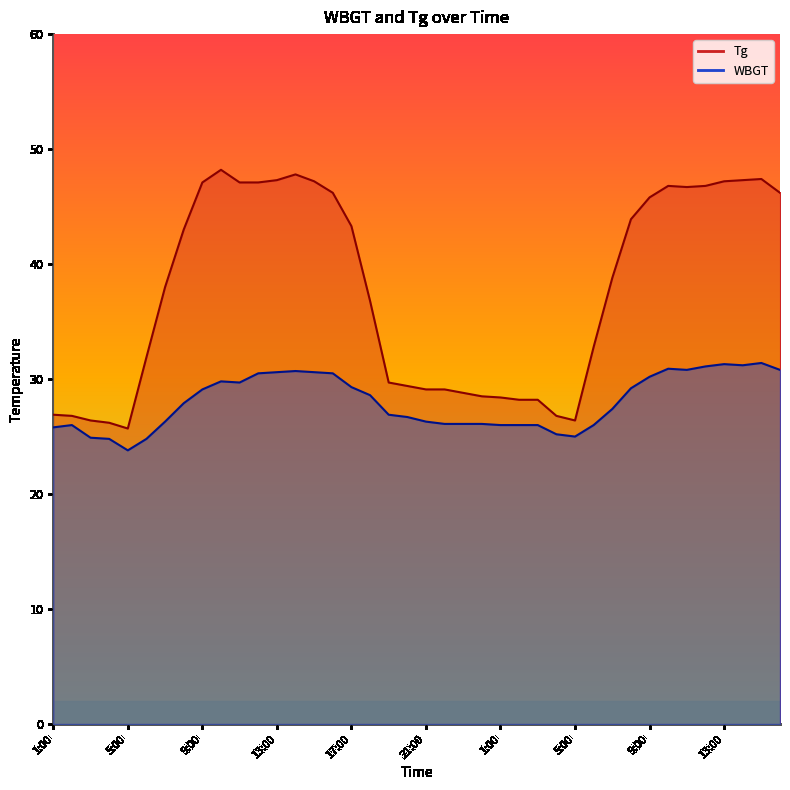

Is it true that Tg equals 47.1 at 9:00?

True